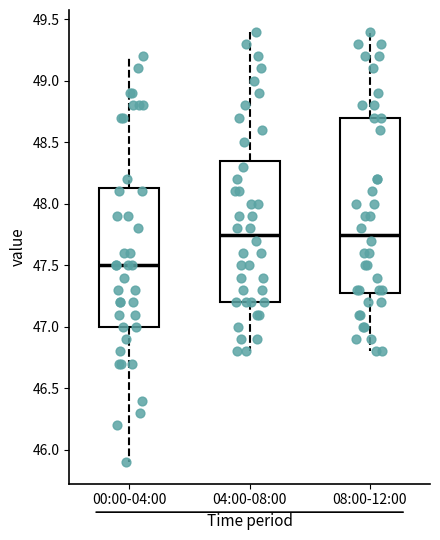

Which box has the lowest median line?

00:00-04:00